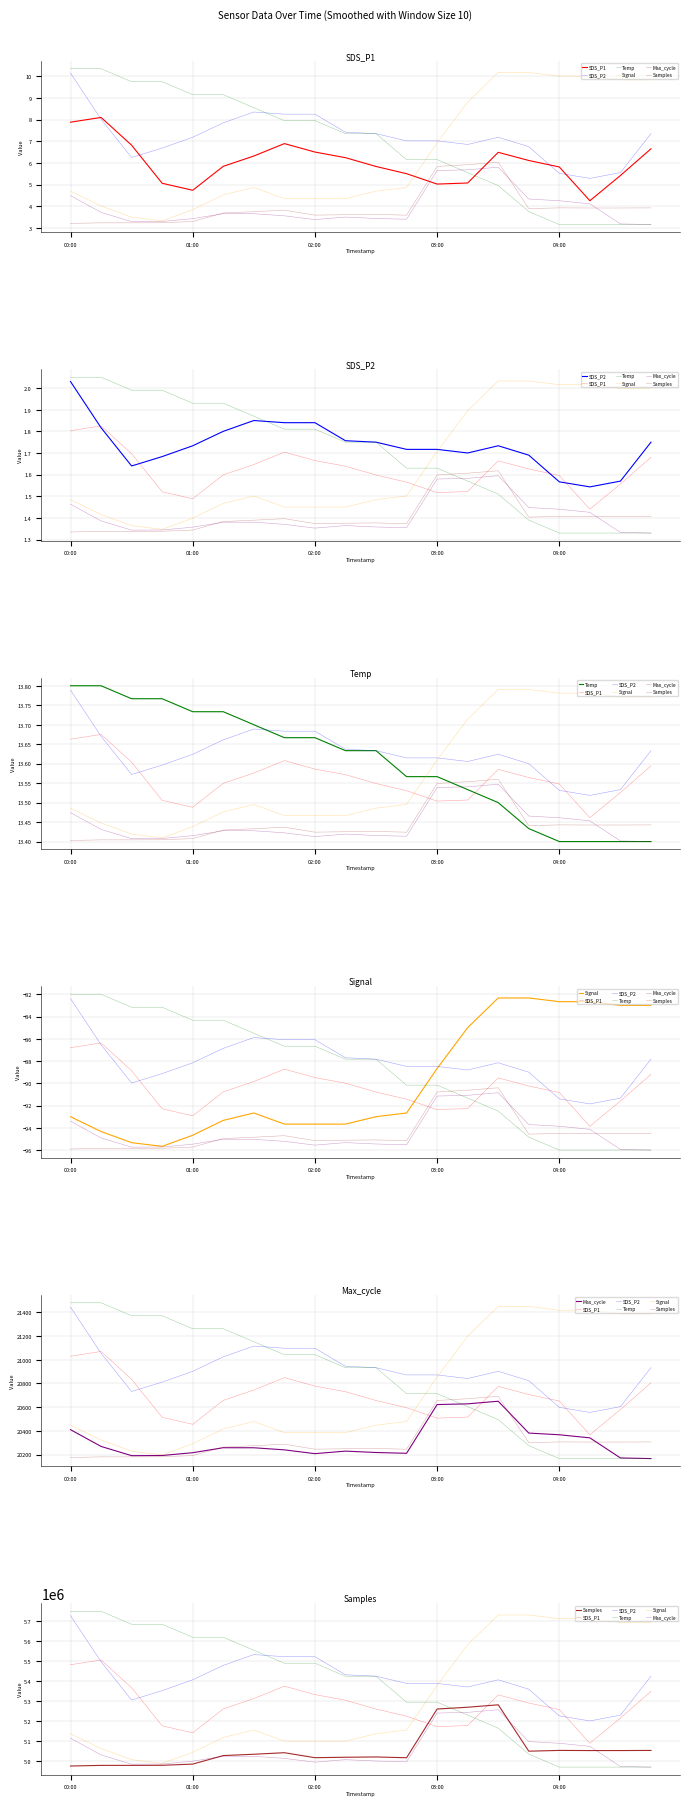

Count the number of categories in the chart.

20